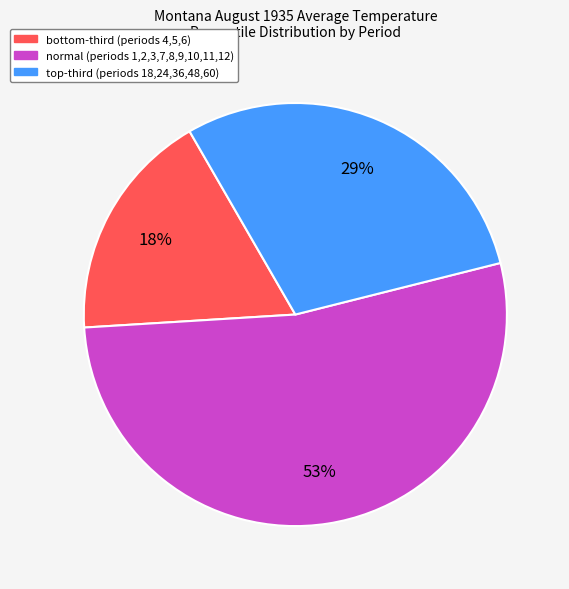

The normal slice represents 53% of the pie. True or false?

True